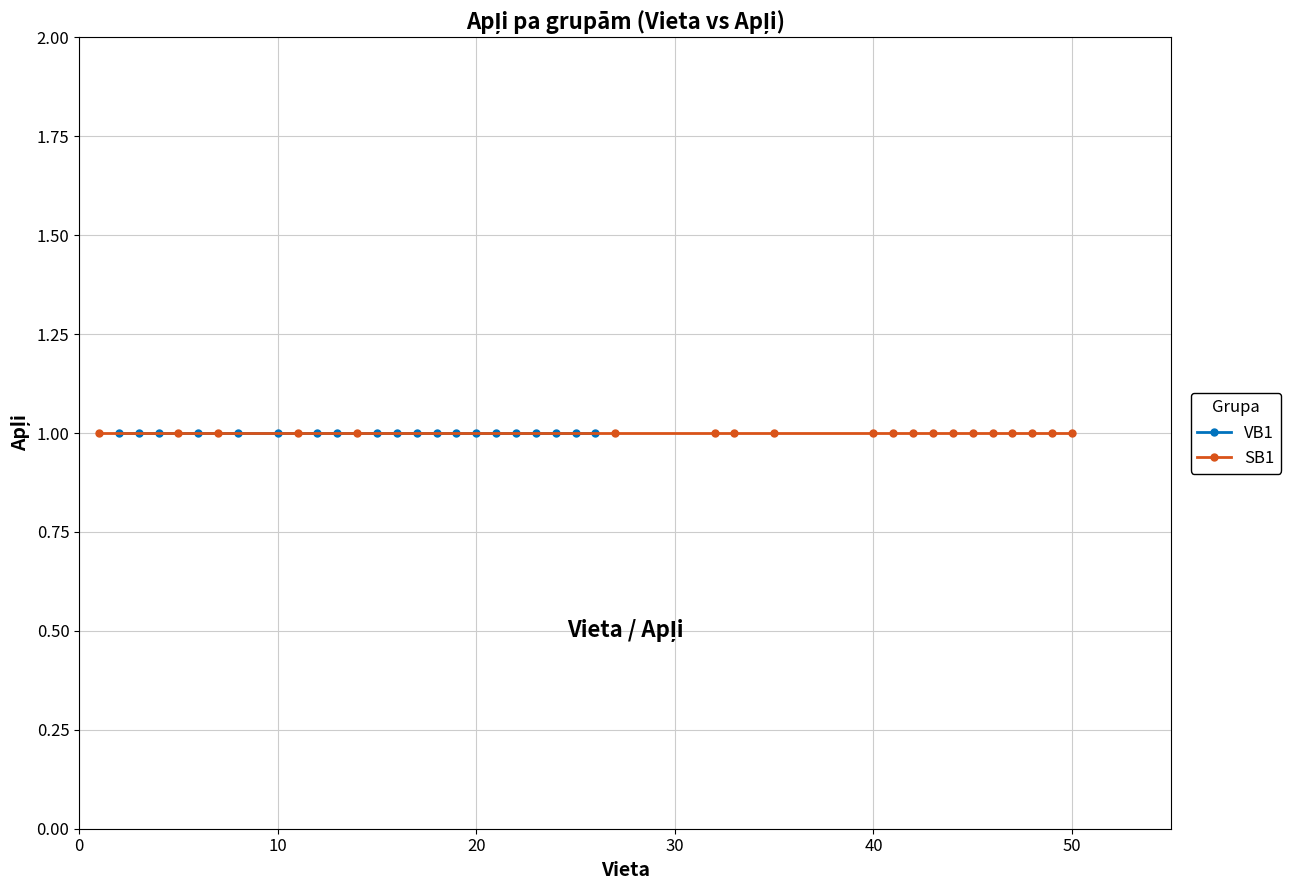

True or false: SB1 and VB1 cross at least once.

False